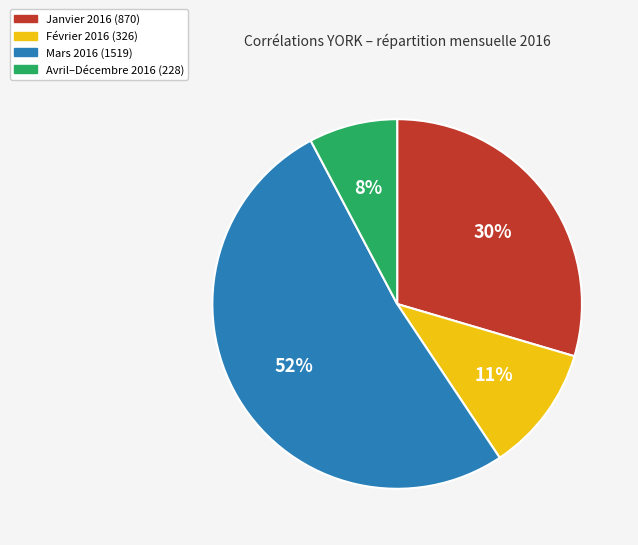

Combined, do Janvier 2016 (870) and Avril–Décembre 2016 (228) account for over 50%?

No